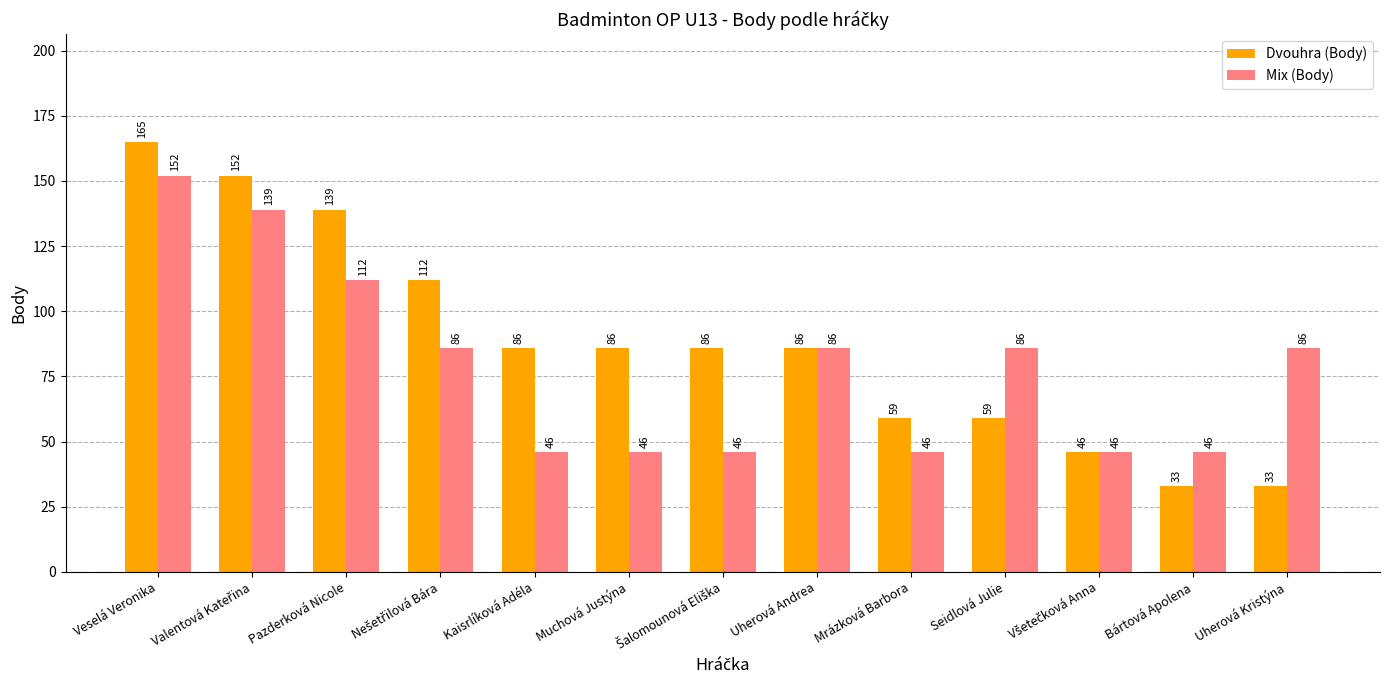

At which category is the sum across all series the highest?

Veselá Veronika